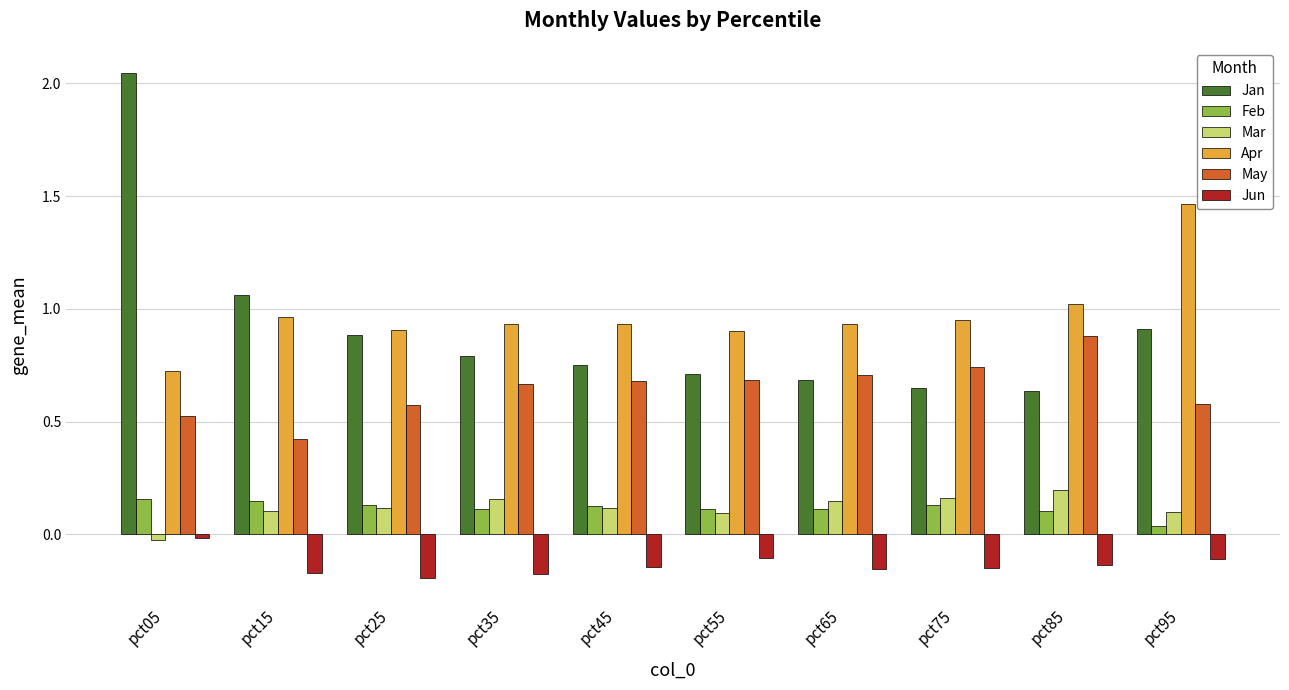

Is the value of Apr at pct85 greater than the value of May at pct55?

Yes